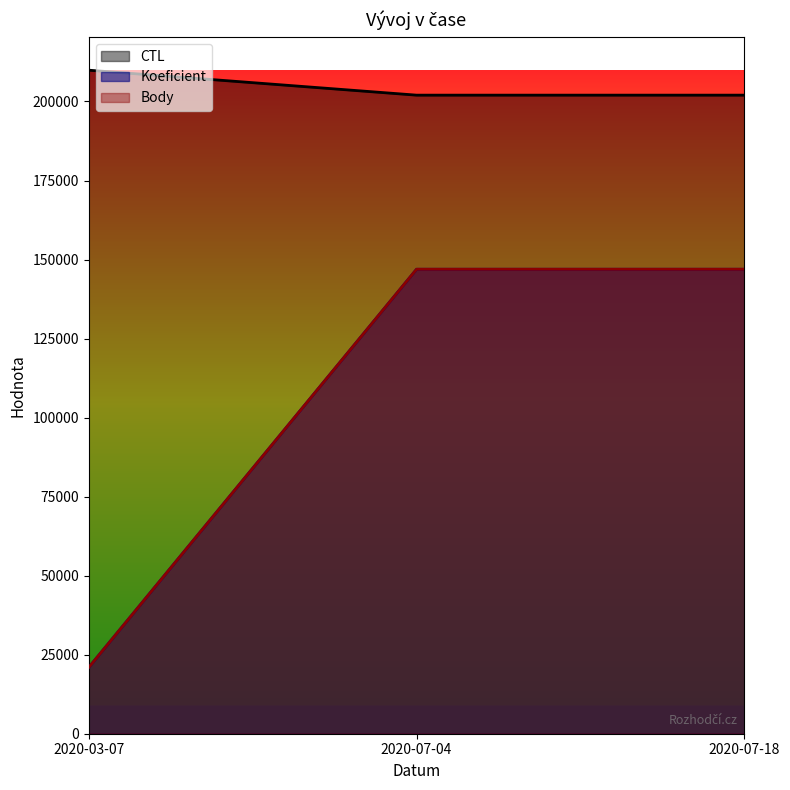

How many values in the Koeficient series are below 146931?

1